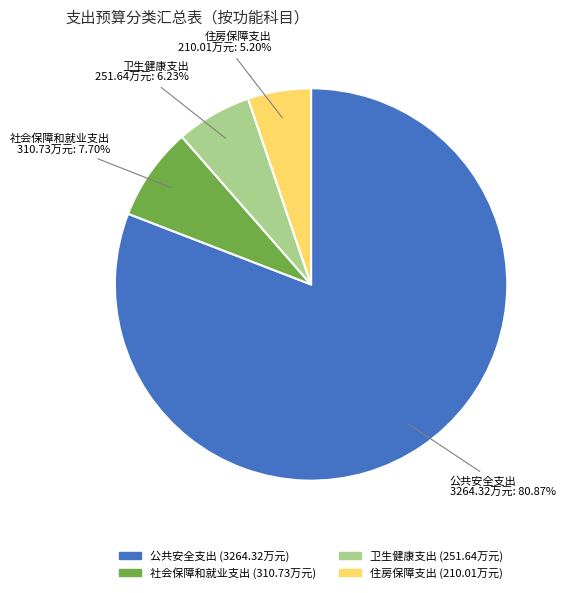

How much of the chart is everything except 卫生健康支出?

93.8%